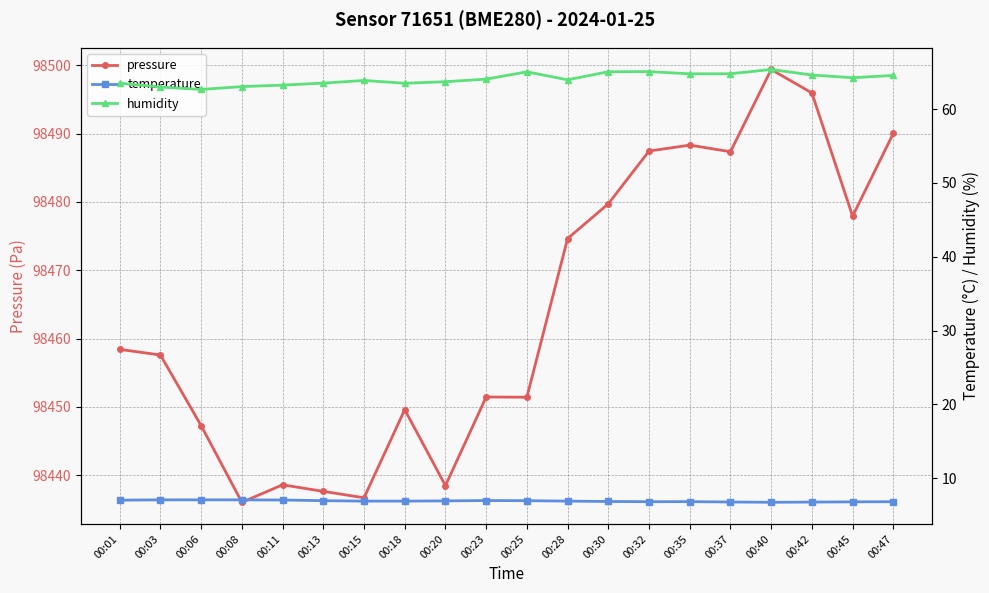

What is the difference between the maximum and second lowest values in the humidity series?

2.4